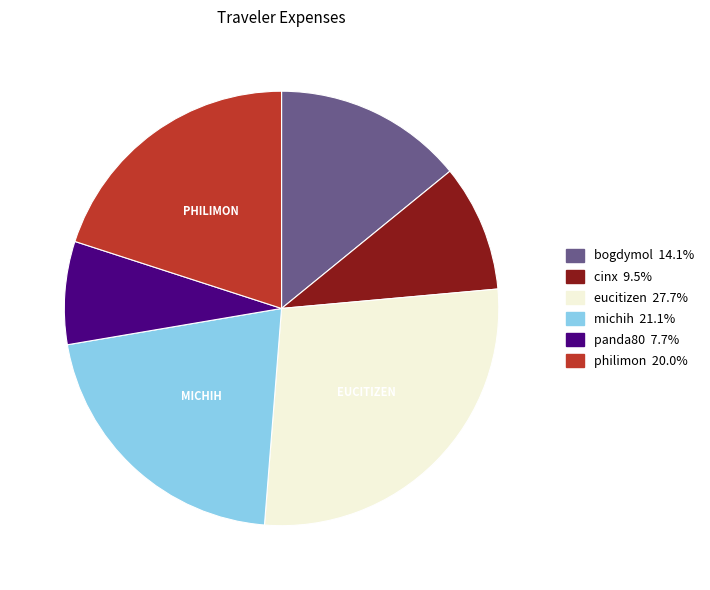

Does any single category account for the majority?

No